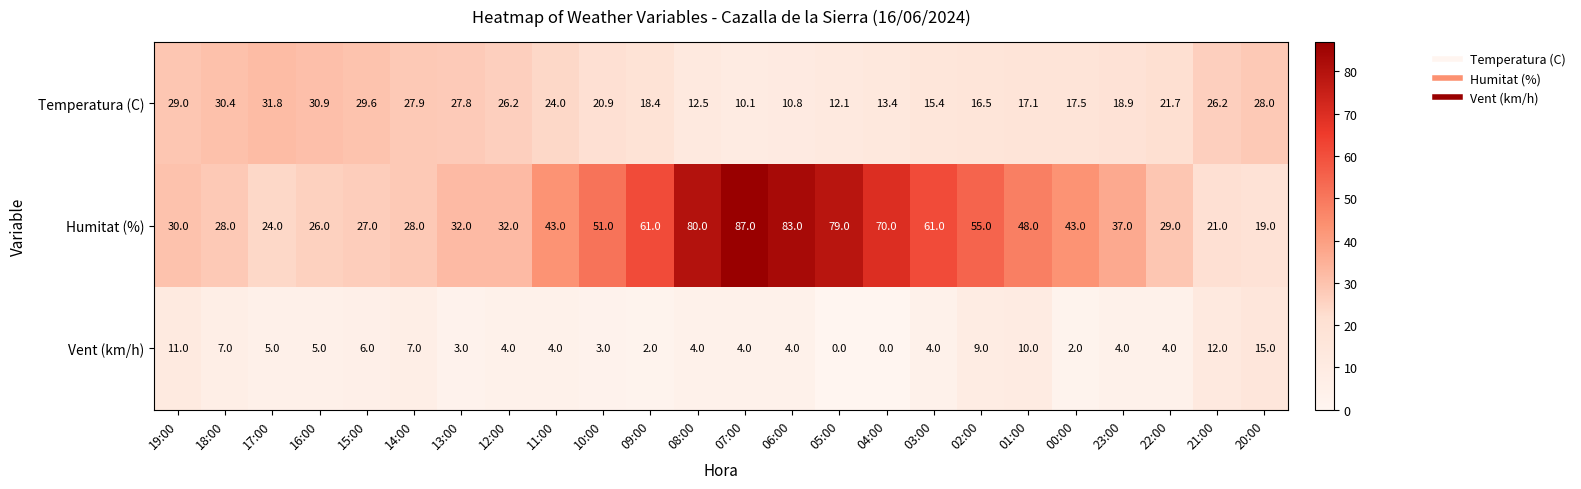

What is the total value across all series at 07:00?

101.1